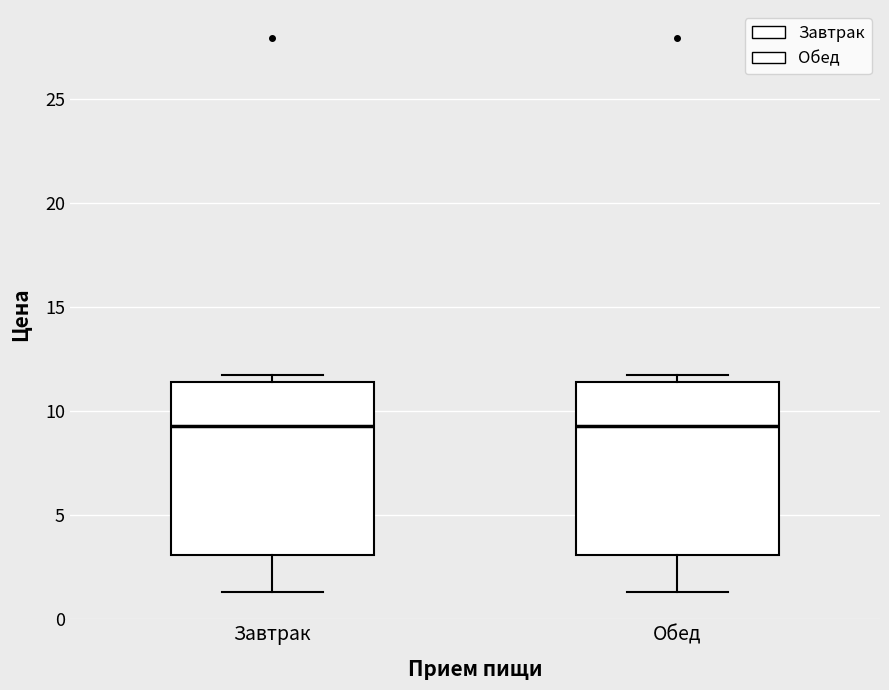

Reading left to right, transcribe this box plot: for each box, give where its median line is, the range the box spans, and where its two whiskers end, as read against the y-axis. The values are not printed on the chart, so give them approximately, as read against the axis.

Завтрак: median 9.5, box 3.0 to 11.5, whiskers 1.5 to 11.5 (just above the box's upper edge)
Обед: median 9.5, box 3.0 to 11.5, whiskers 1.5 to 11.5 (just above the box's upper edge)